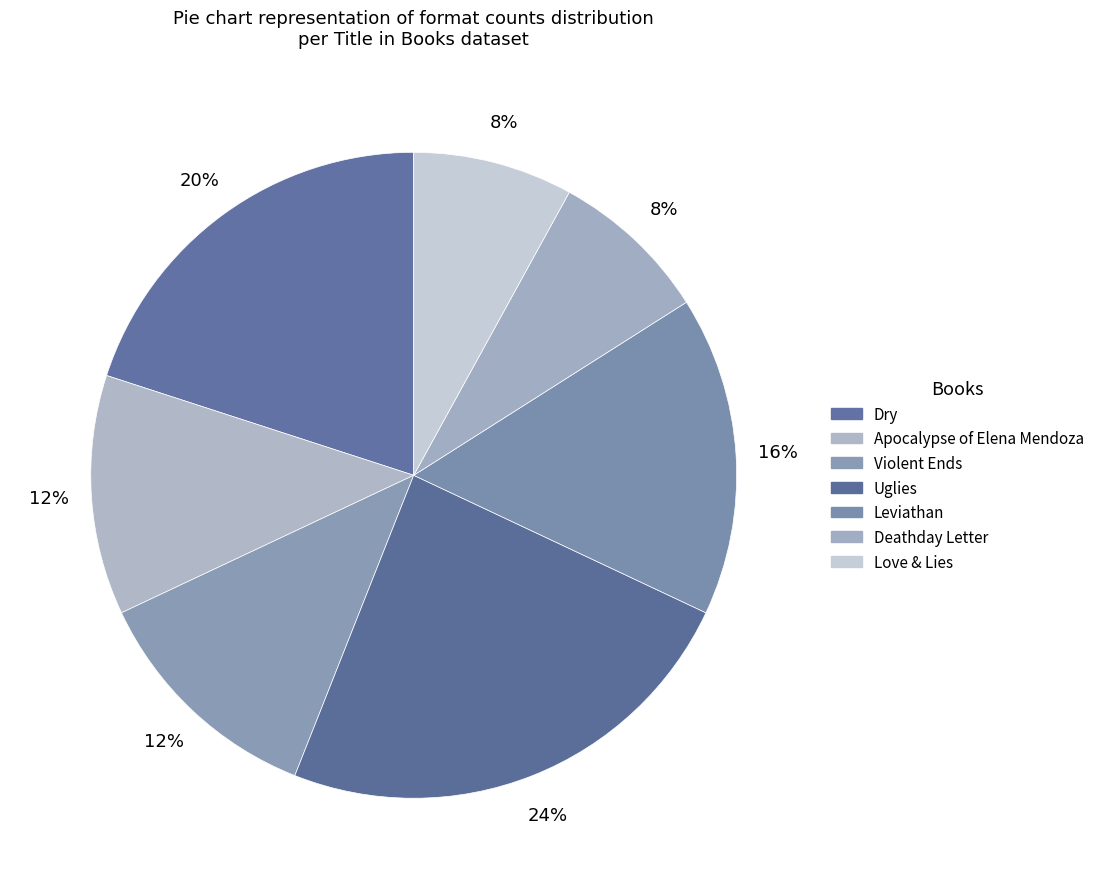

What percentage is NOT represented by Dry?

80.0%